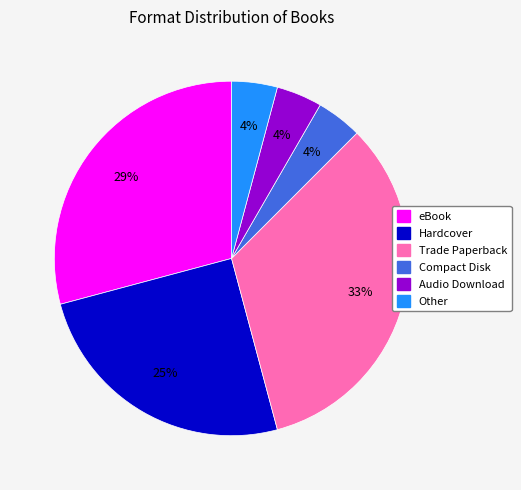

To the nearest percent, what is the average slice percentage?

17%